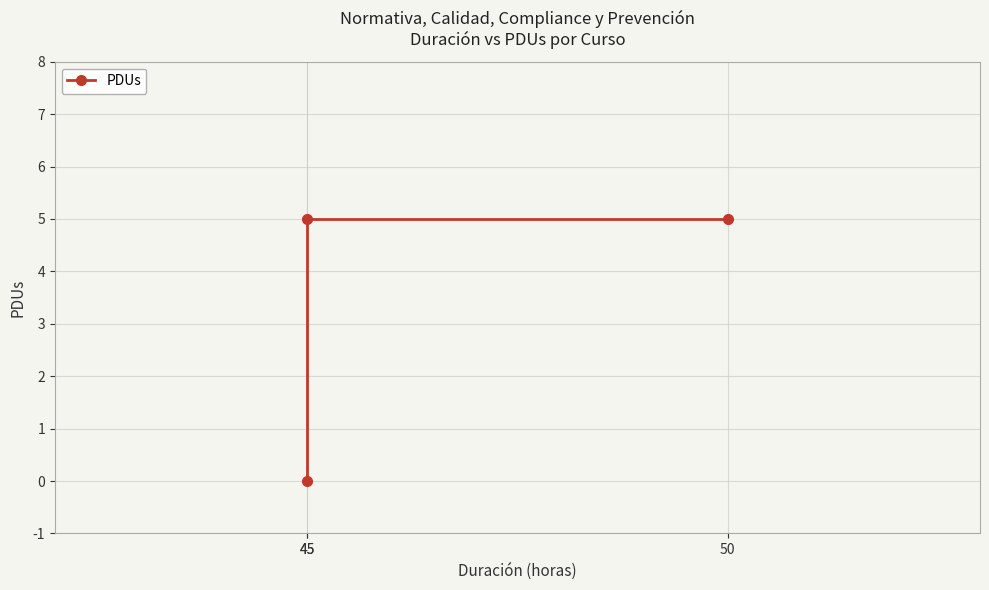

What is the maximum value shown in the chart?

5